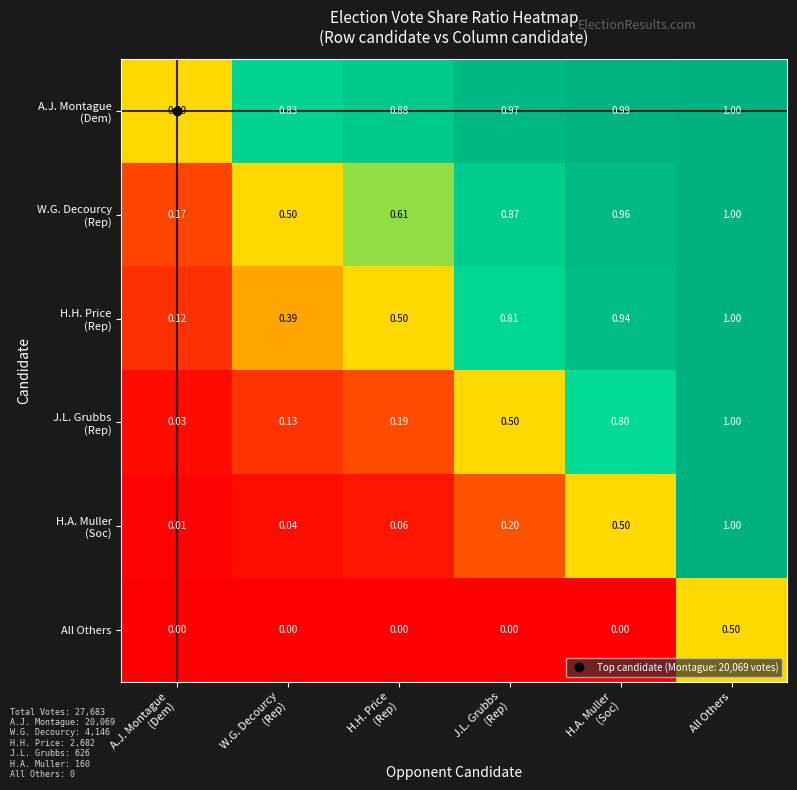

Which category has the highest value in the All Others series?

All Others